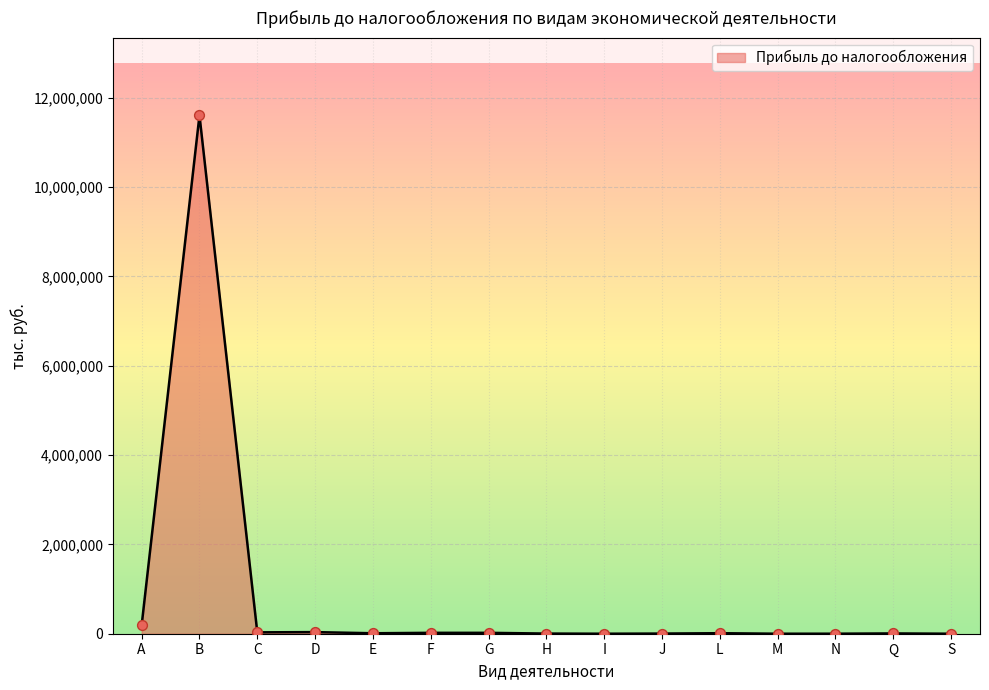

What is the change in value from C to H?

-27318